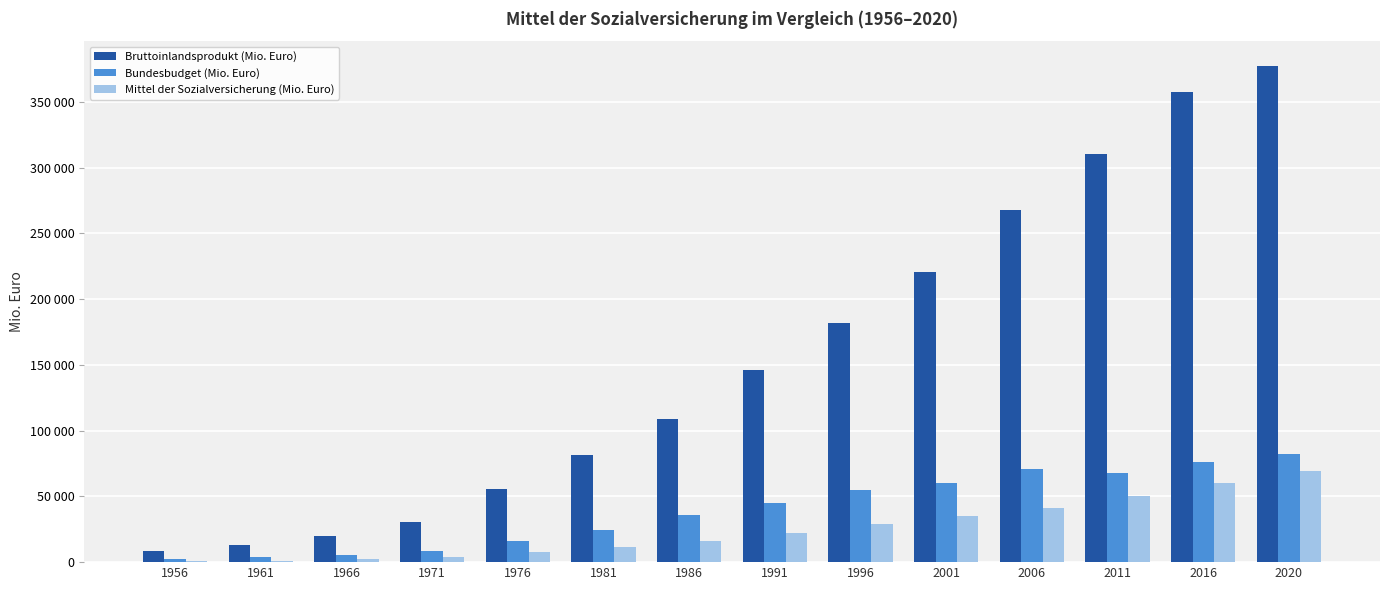

Rank the categories by Bruttoinlandsprodukt (Mio. Euro) value from lowest to highest.

1956, 1961, 1966, 1971, 1976, 1981, 1986, 1991, 1996, 2001, 2006, 2011, 2016, 2020